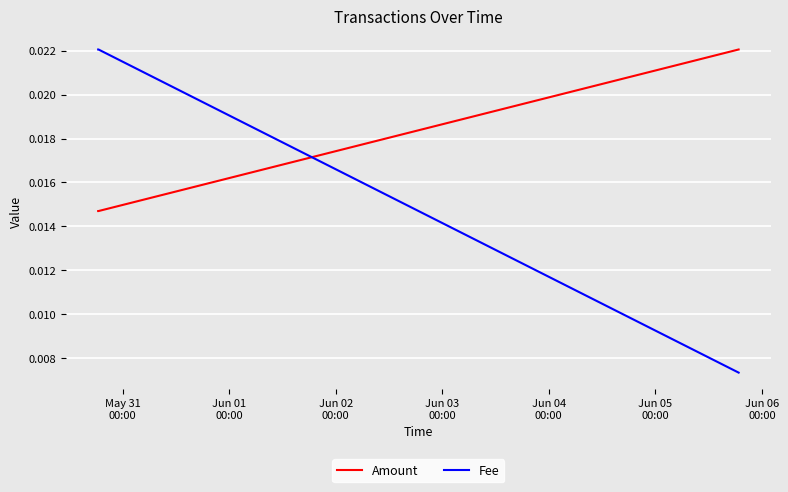

Which series has the widest spread of values?

Fee